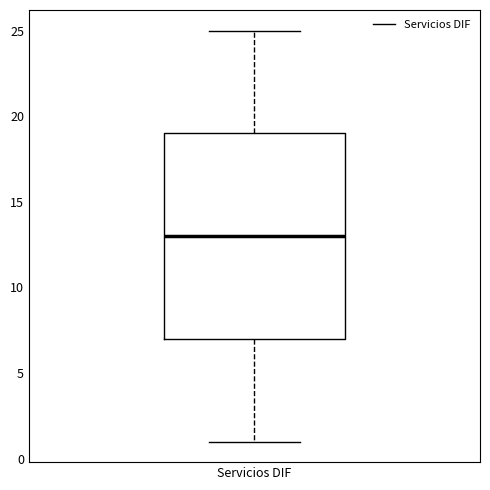

Read this box plot against the y-axis: the position of the median line, the range covered by the box, and the ends of both whiskers. The values are not printed on the chart, so give them approximately, as read against the axis.

median 13, box 7 to 19, whiskers 1 to 25